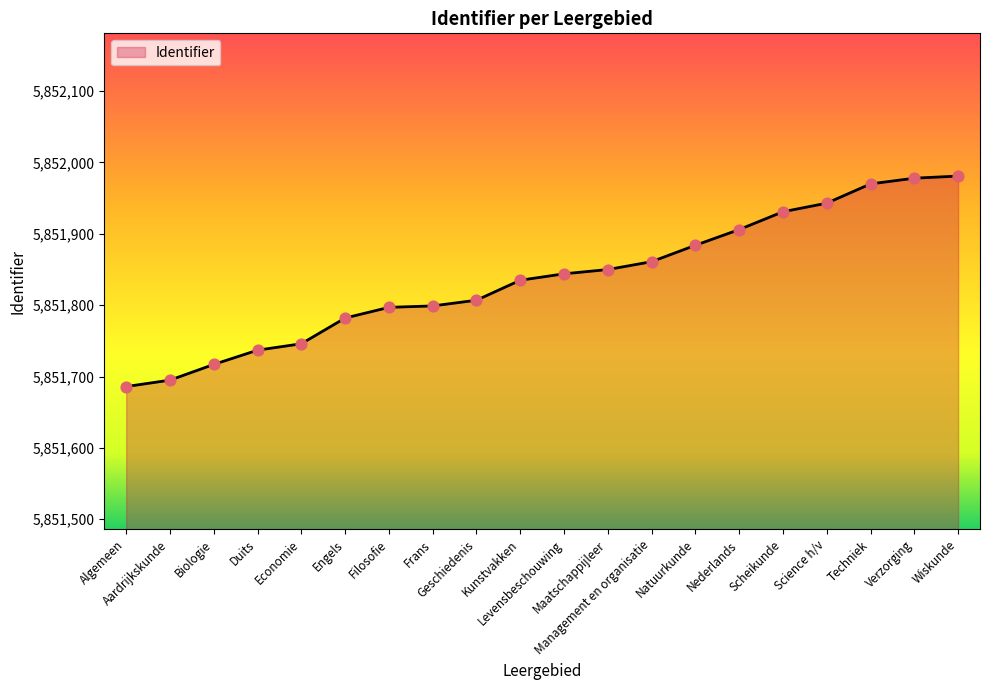

What is the ratio of the value at Duits to the value at Aardrijkskunde?

1.0